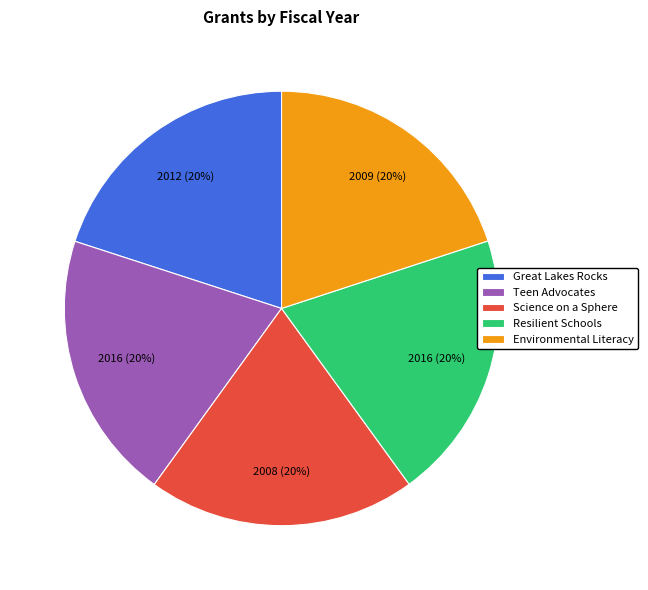

Count the number of slices in the pie.

5